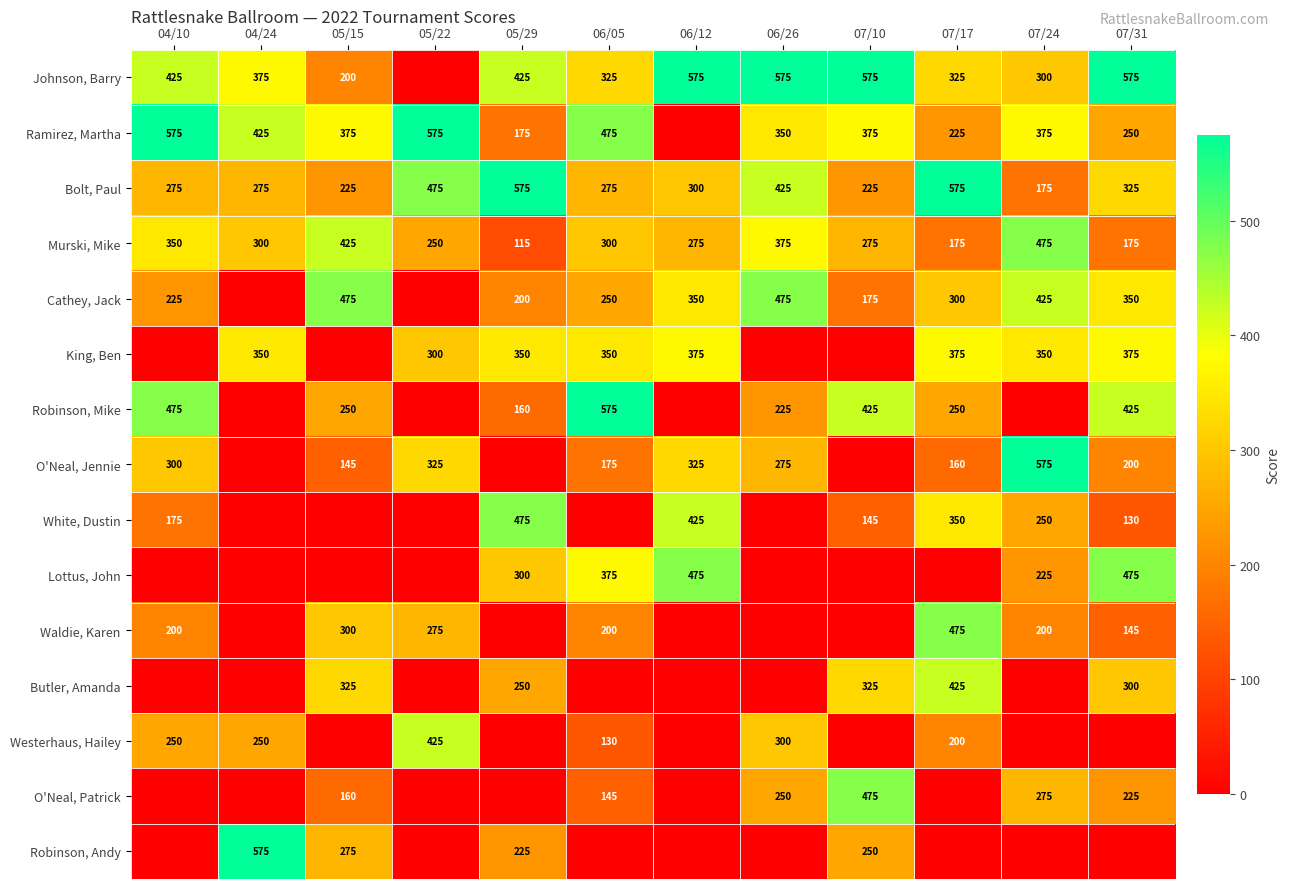

Is it true that Ramirez, Martha equals 145 at 07/17?

False